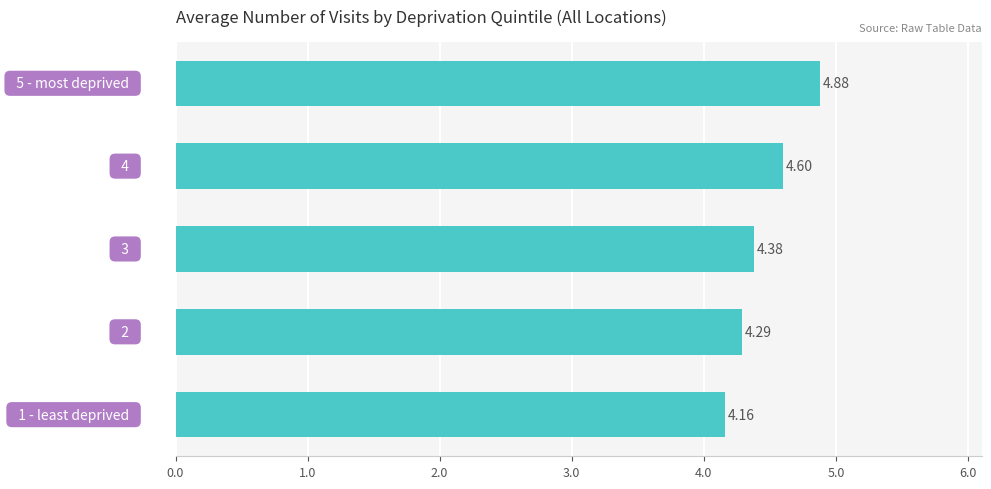

What is the sum of all values?

22.3